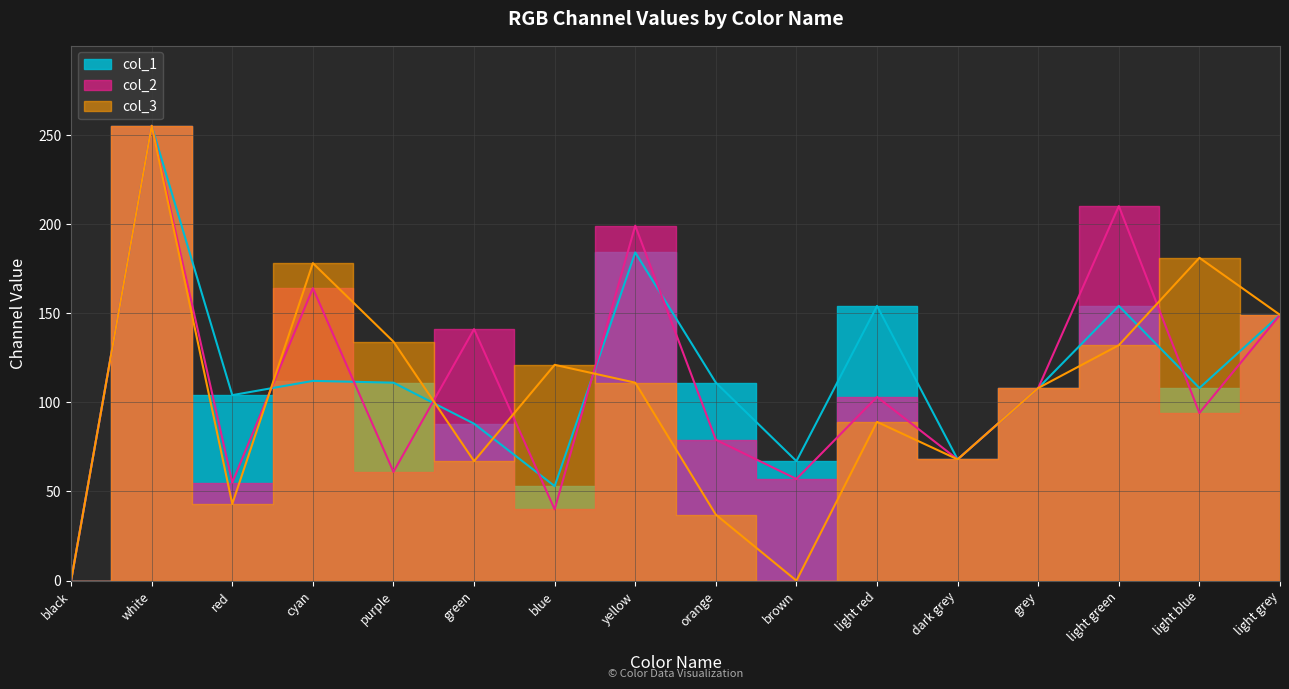

Which series ends up on top after the final intersection of col_2 and col_3?

col_3